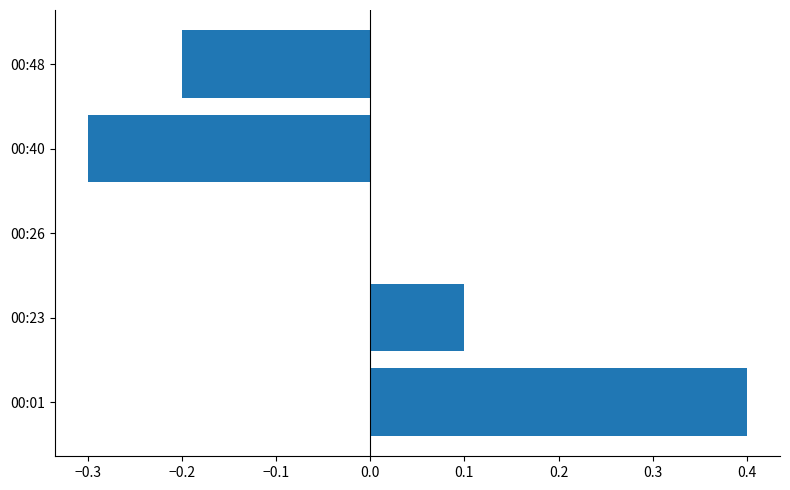

Which category has the highest value across all series?

00:01